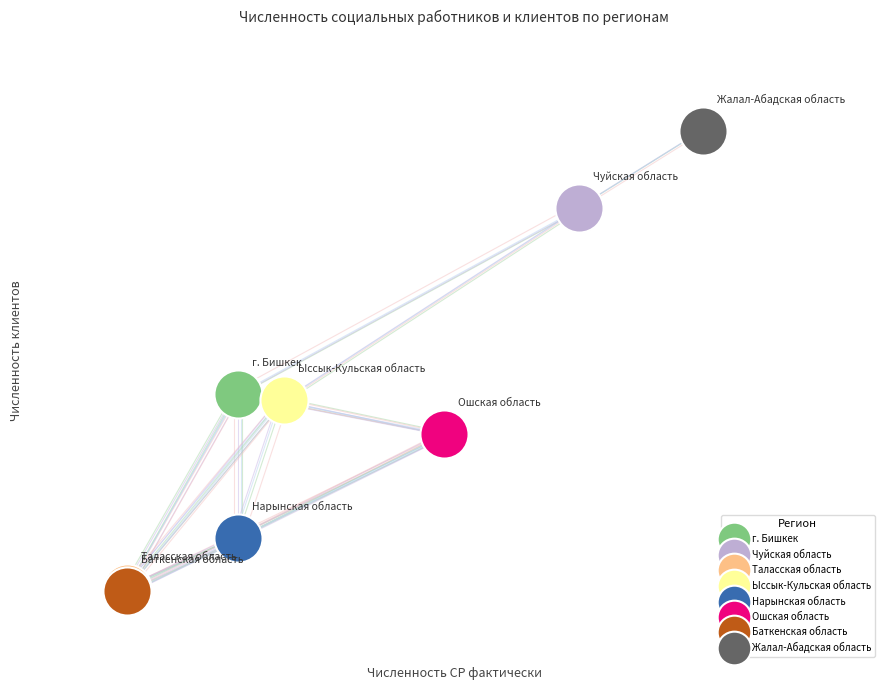

Which series reaches the maximum Y coordinate?

Жалал-Абадская область